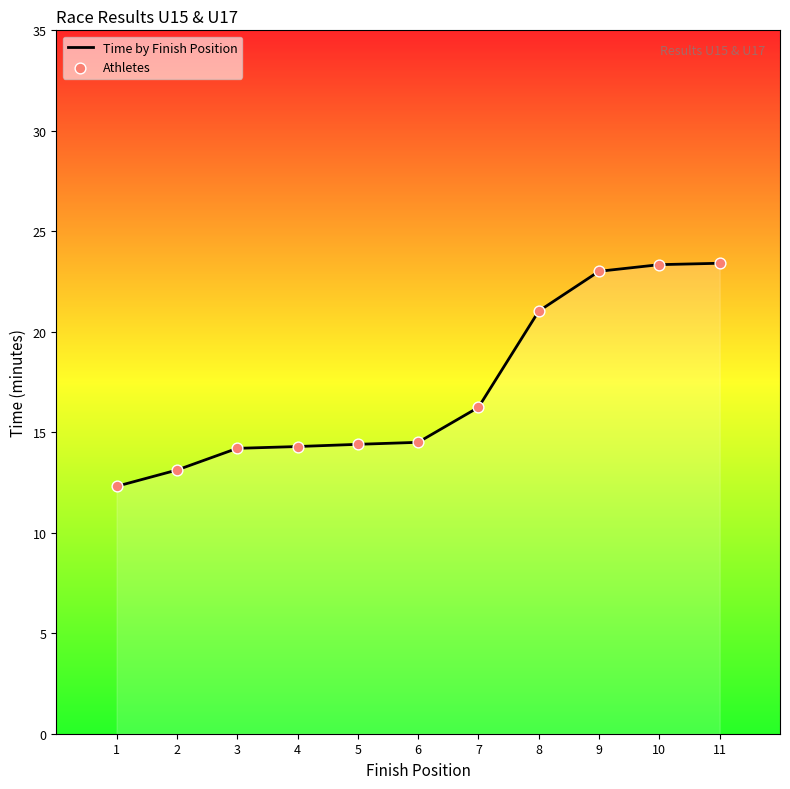

Which series has the largest total across all categories?

Time by Finish Position